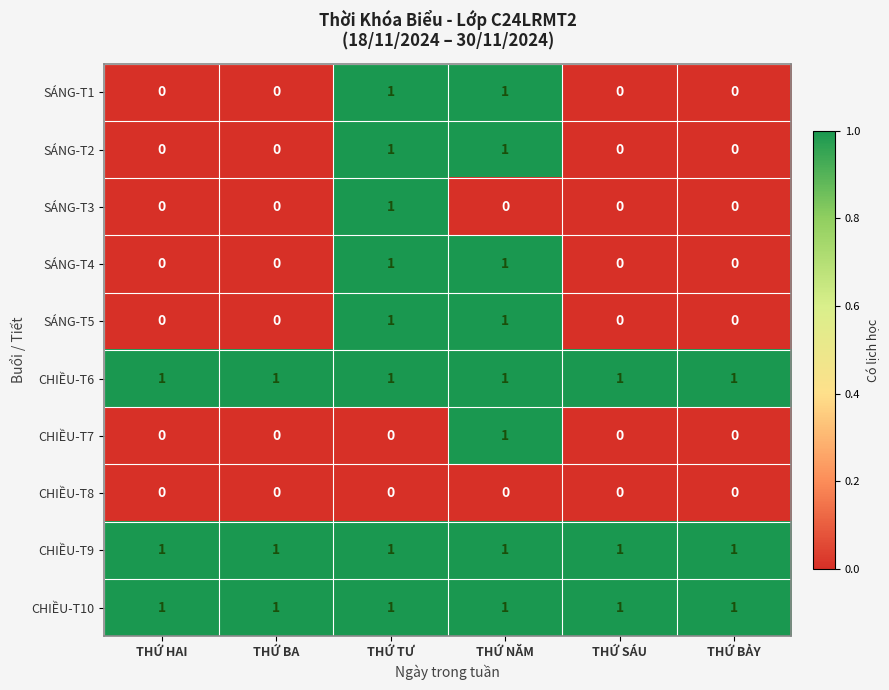

The SÁNG-T5 series shows -1 at THỨ BA. True or false?

False